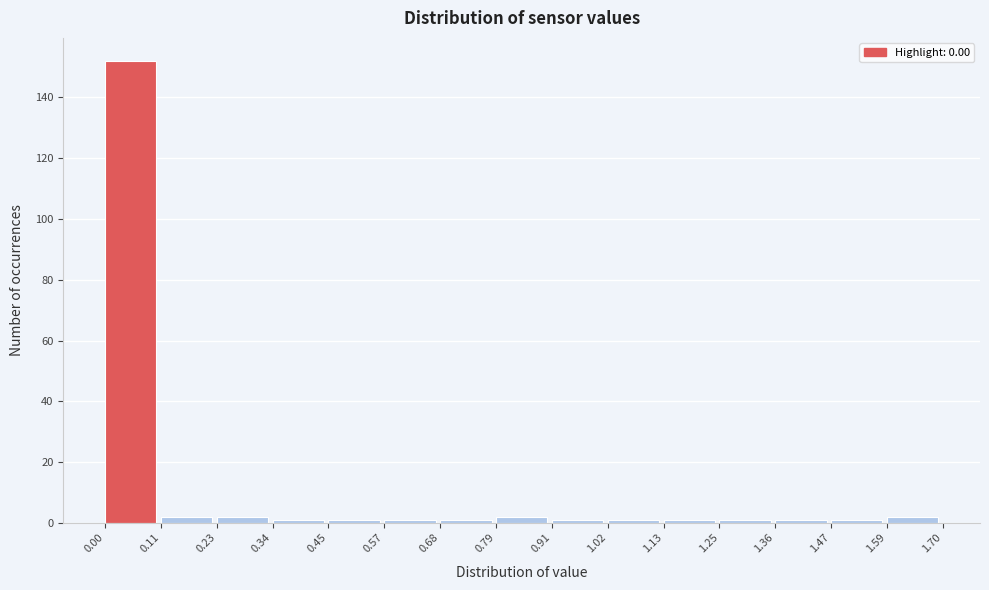

Which range on the x-axis has the tallest bar?

0.00 to 0.11